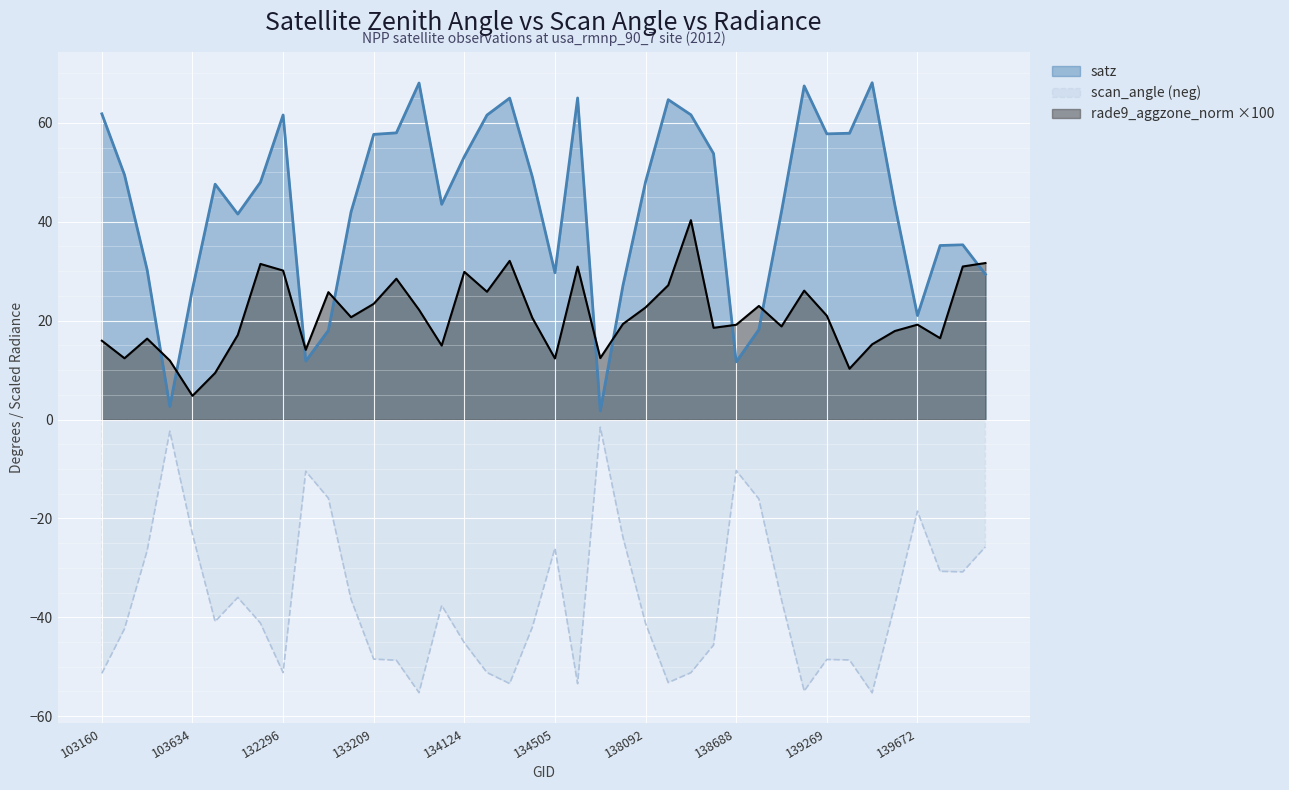

At which category is the sum across all series the highest?

138282